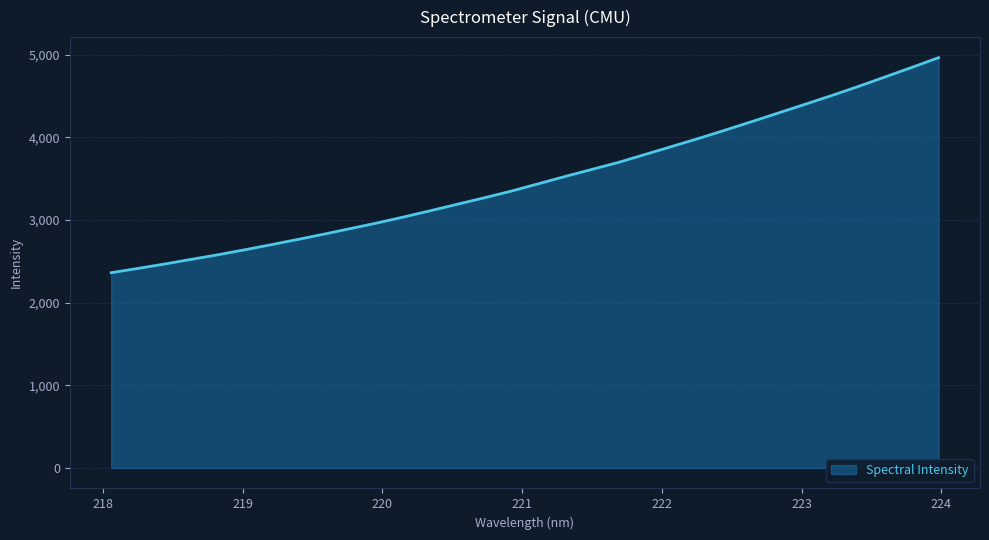

What is the smallest value displayed?

2363.0